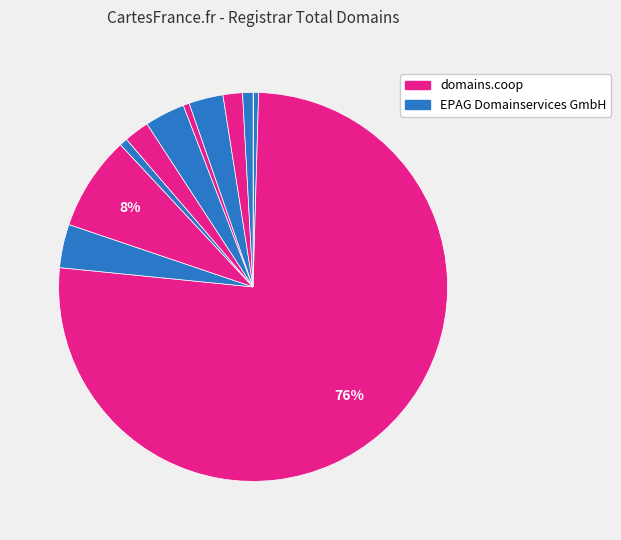

Which slice is the largest?

domains.coop